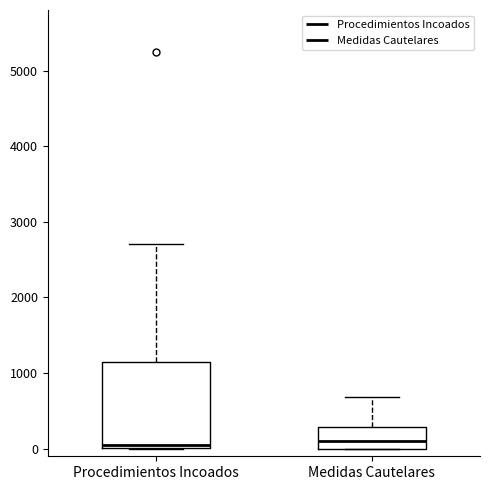

Where is the upper edge of the box for Medidas Cautelares on the y-axis? The values are not printed on the chart, so give them approximately, as read against the axis.

300